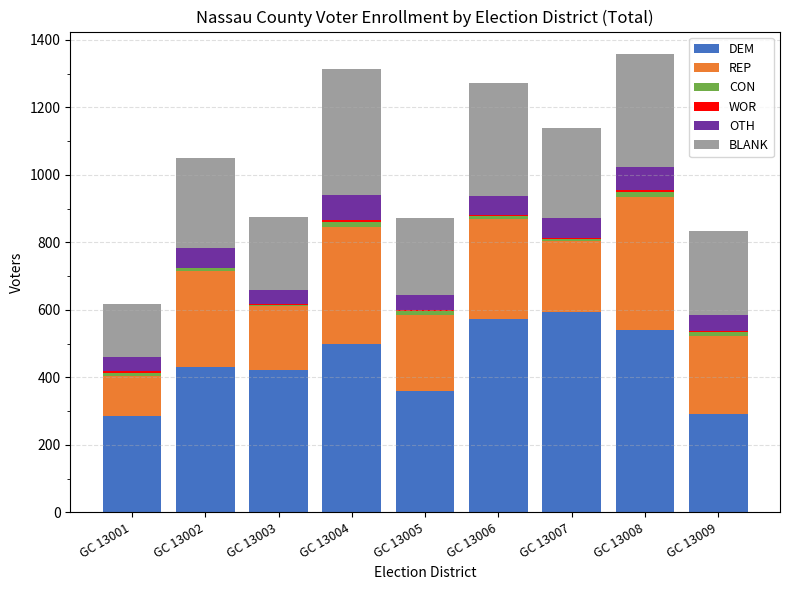

What is the maximum value for DEM?

595